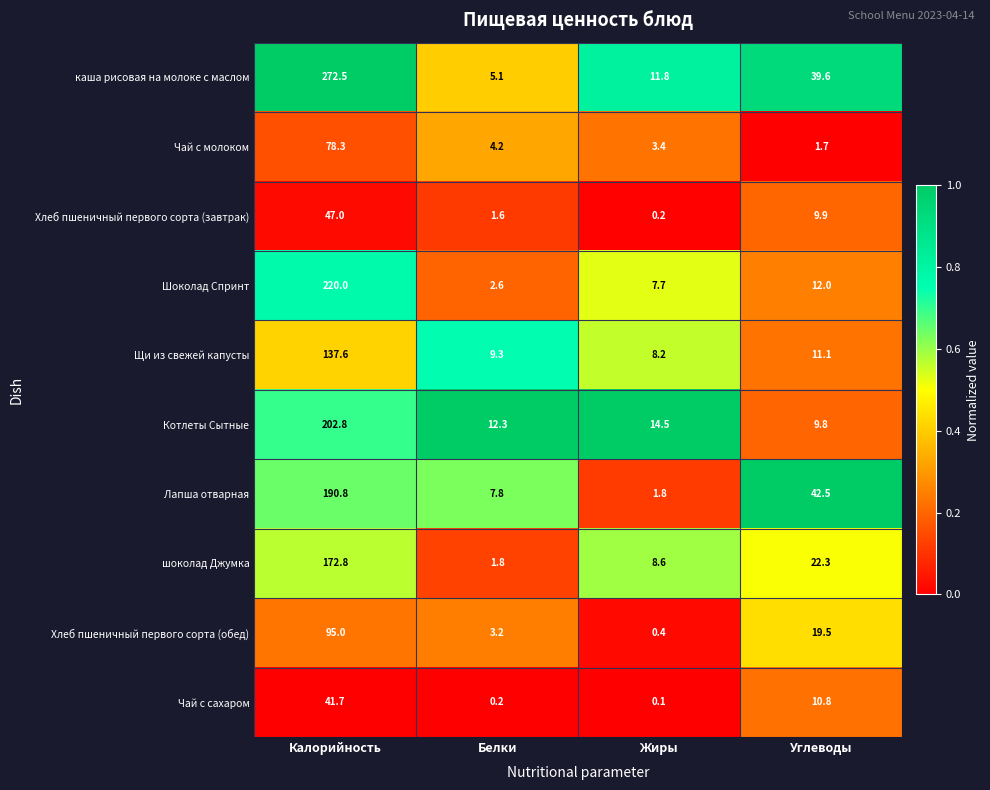

The value of Чай с молоком at Белки is 5.5. True or false?

False